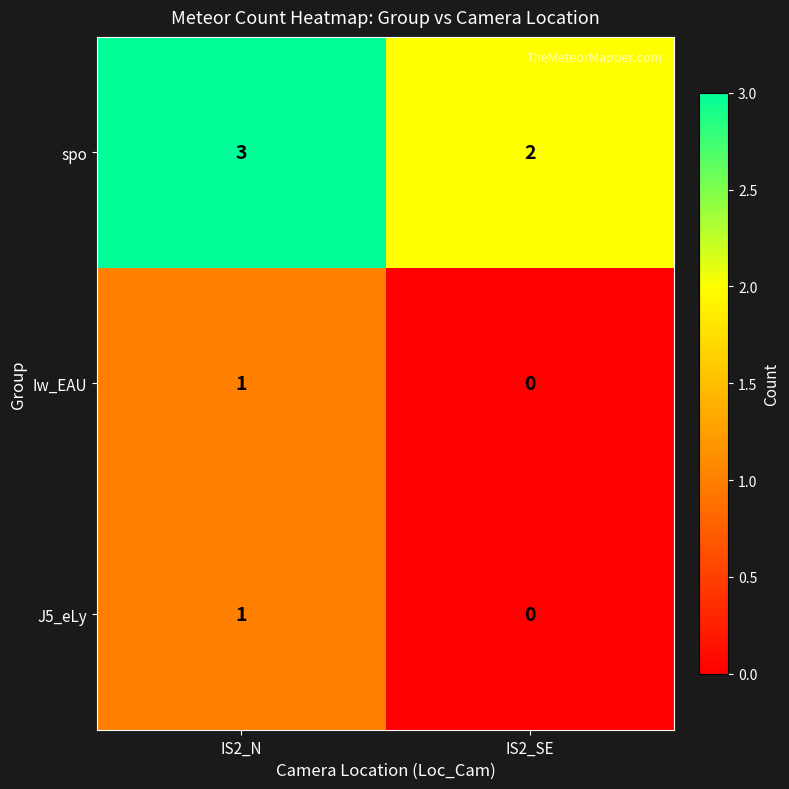

Which series has the largest total across all categories?

spo